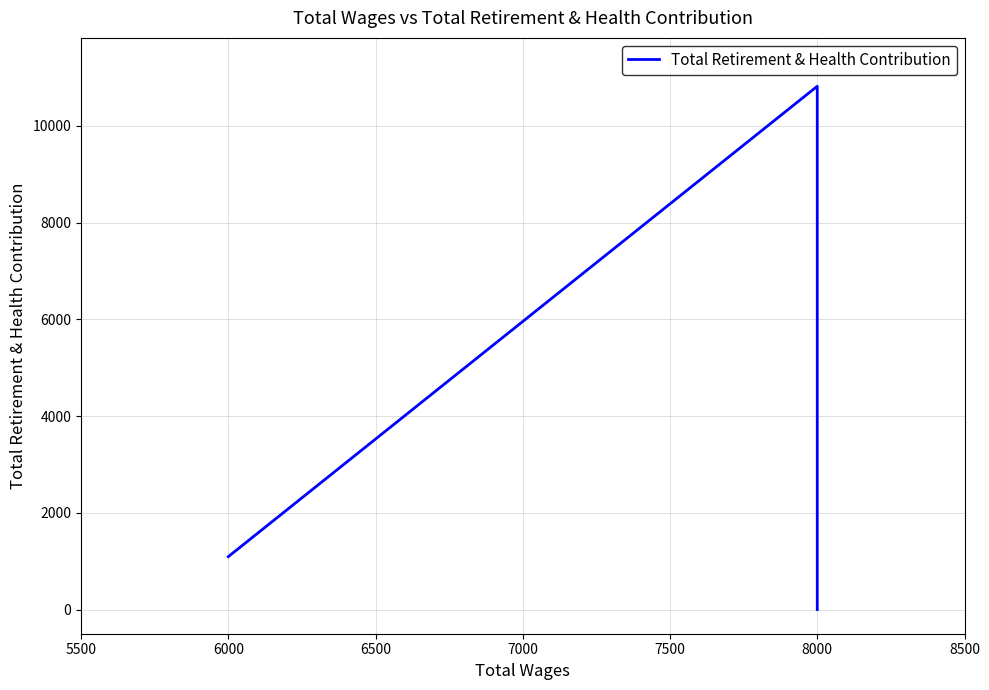

What is the average value?

5272